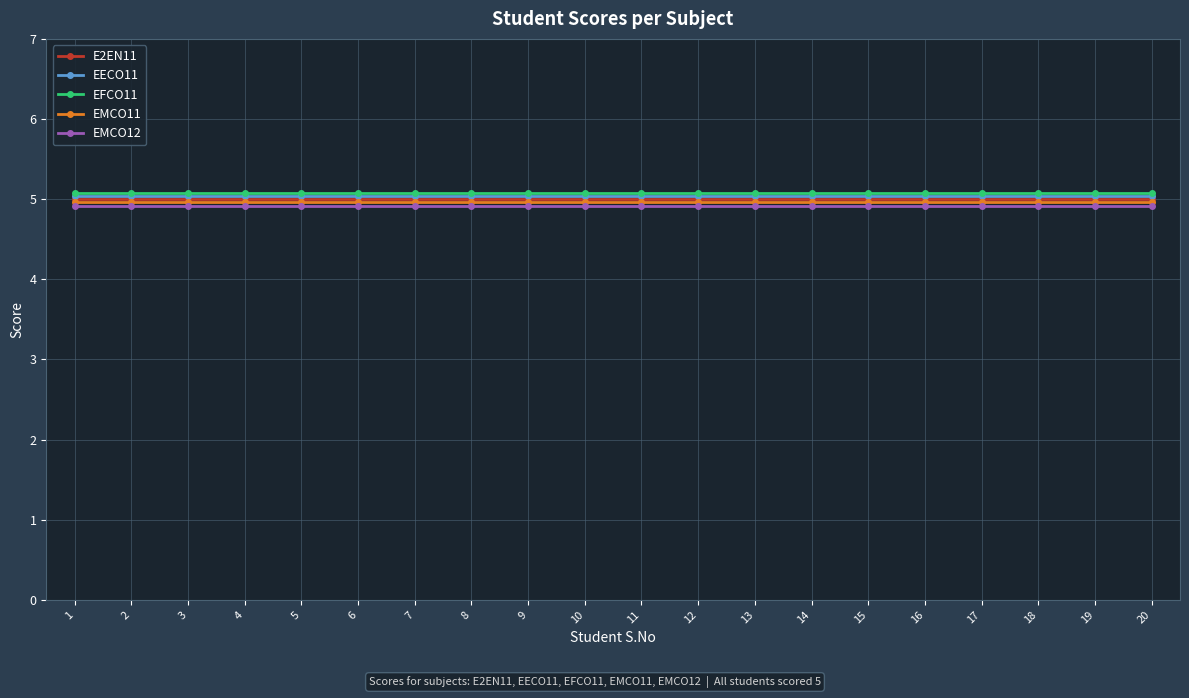

True or false: EFCO11 has a value of 5.1 at 19.

True